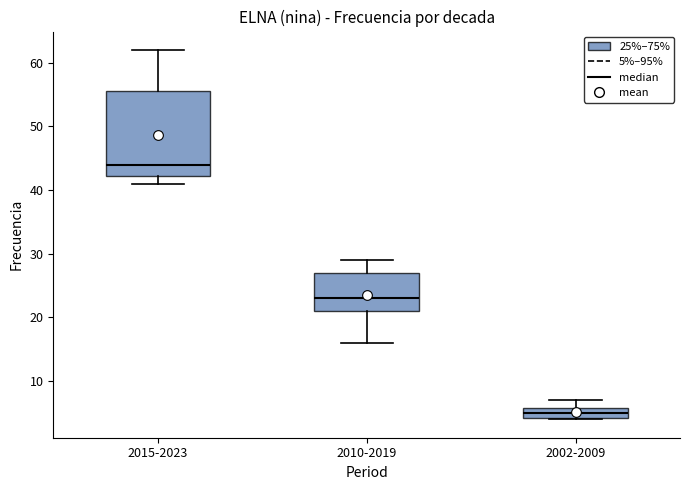

Which box's median line is the highest?

2015-2023